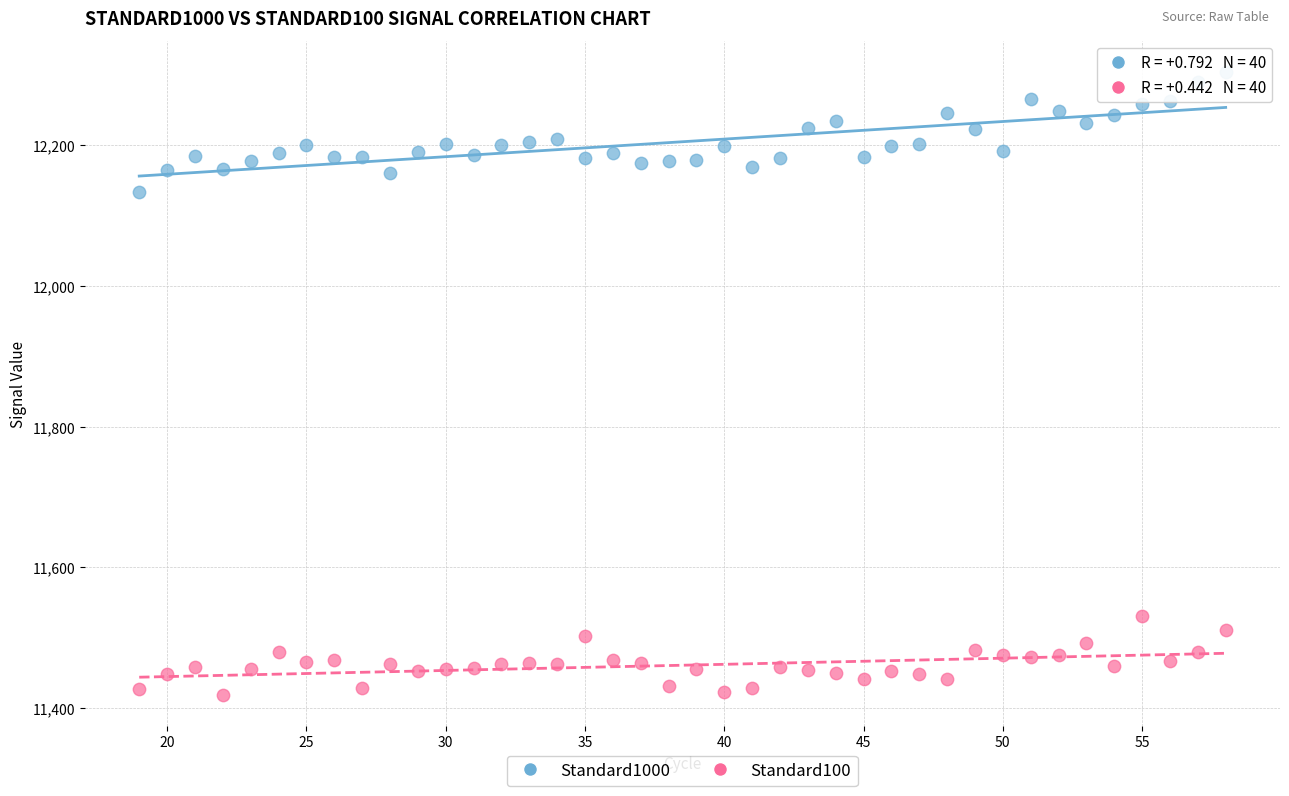

What is the X range (max minus min) for the scatter plot?

39